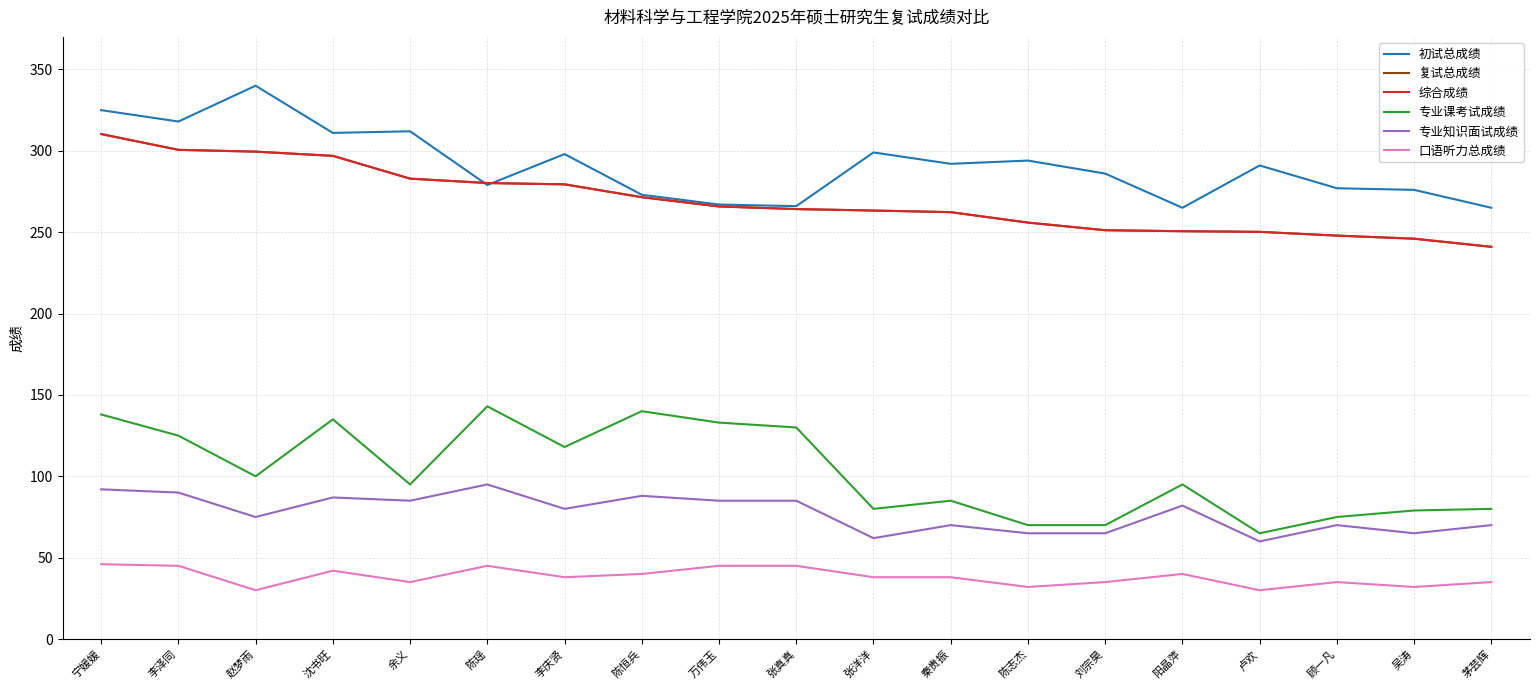

How many values in the 复试总成绩 series are below 264?

9